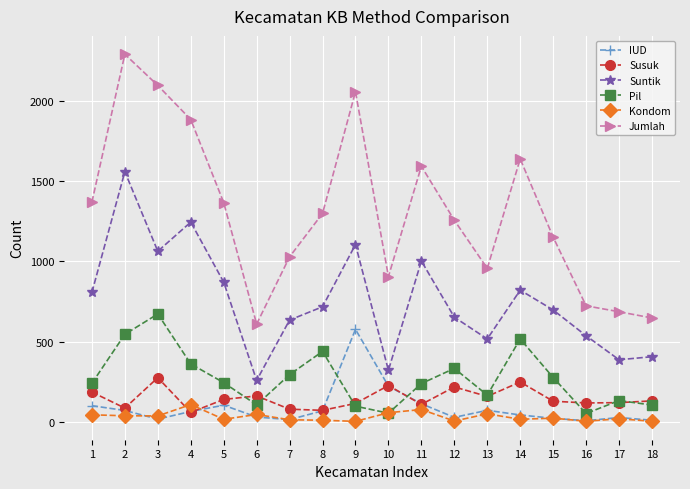

True or false: Jumlah has a value of 686 at 17.

True